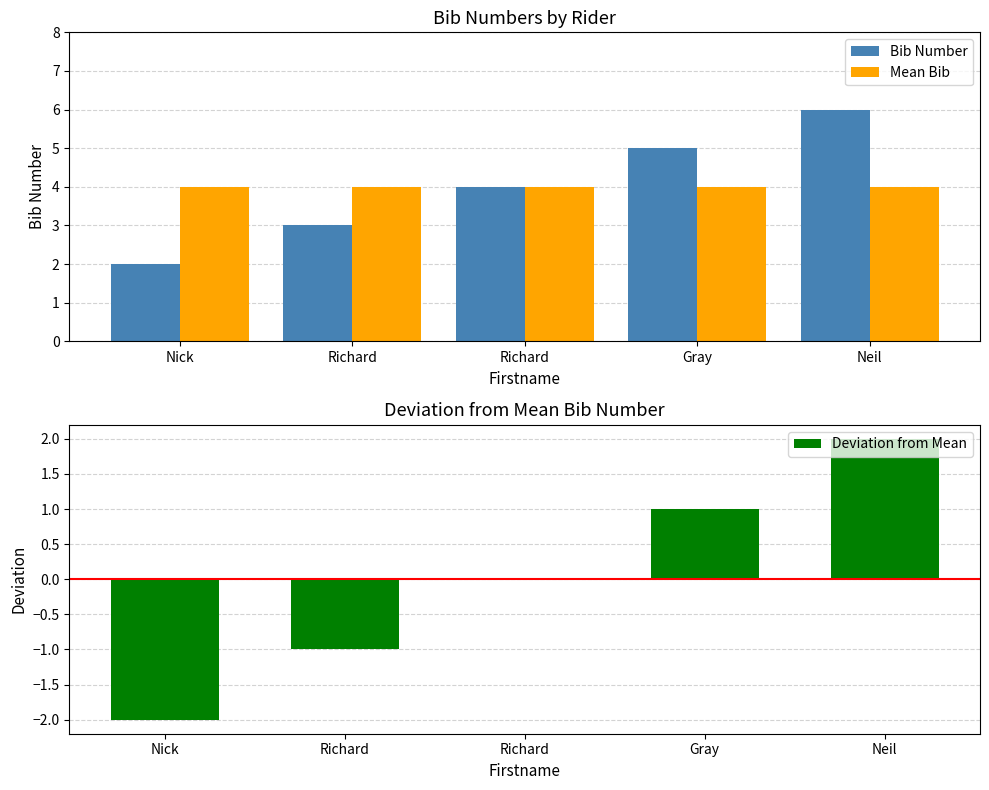

Rank the series at Neil from lowest to highest value.

Deviation from Mean, Mean Bib, Bib Number